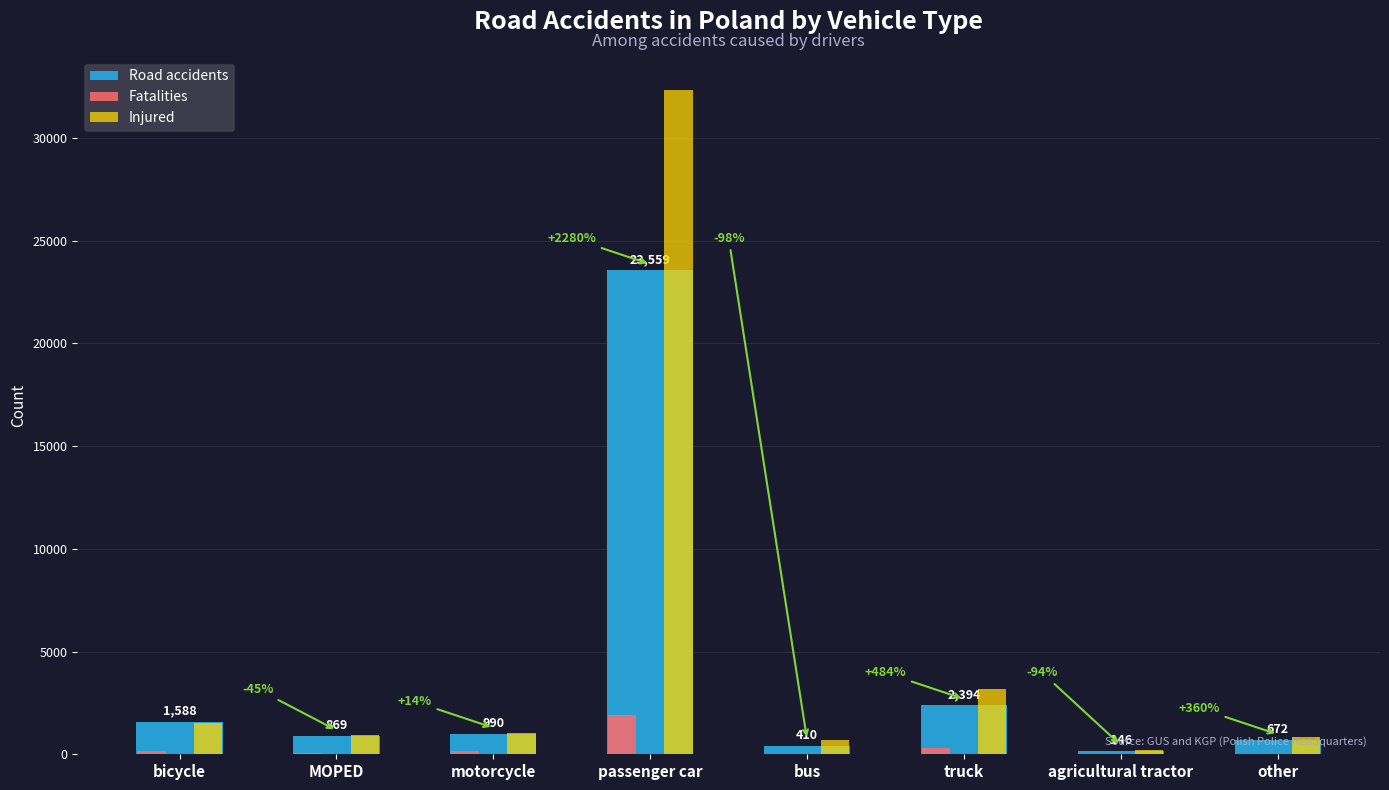

What is the total value across all series at motorcycle?

2193